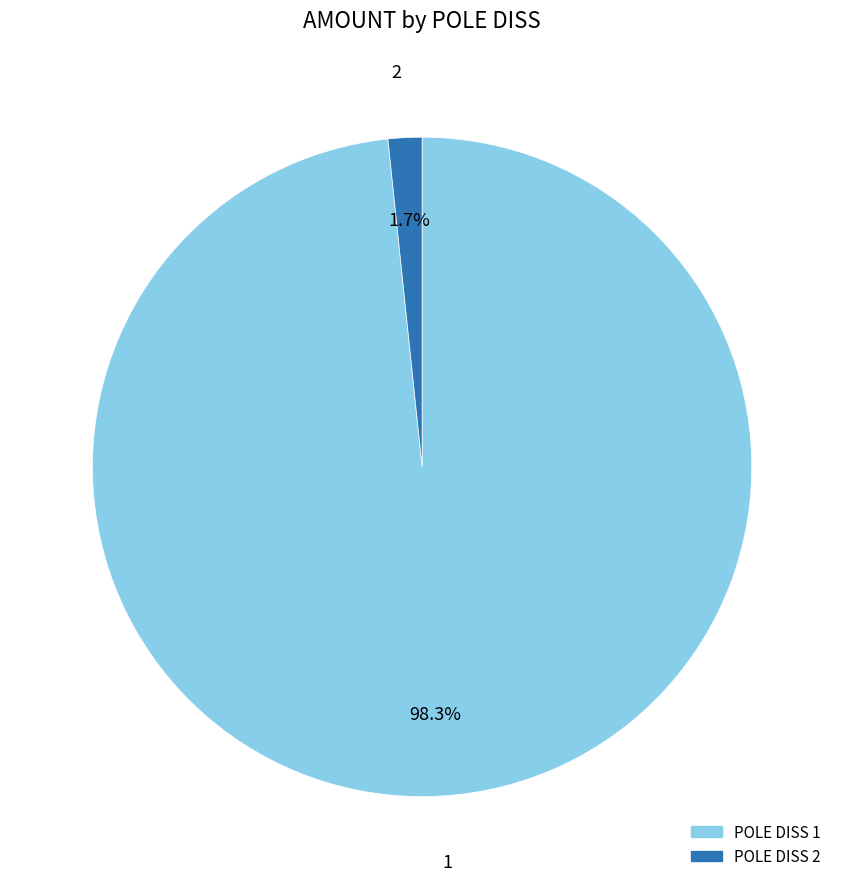

Is there any slice that represents more than half of the pie?

Yes